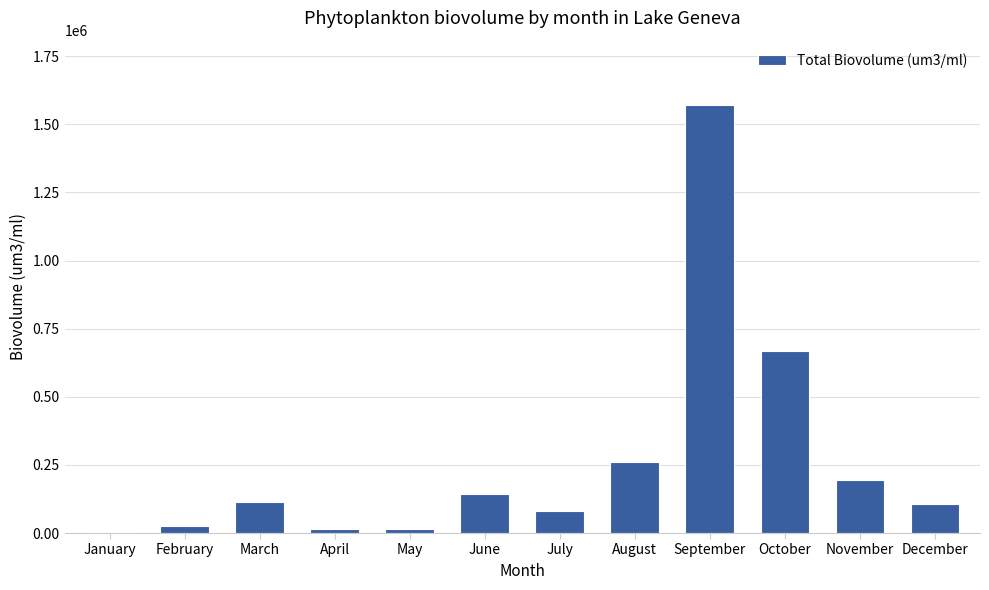

How many distinct data groups are displayed?

1